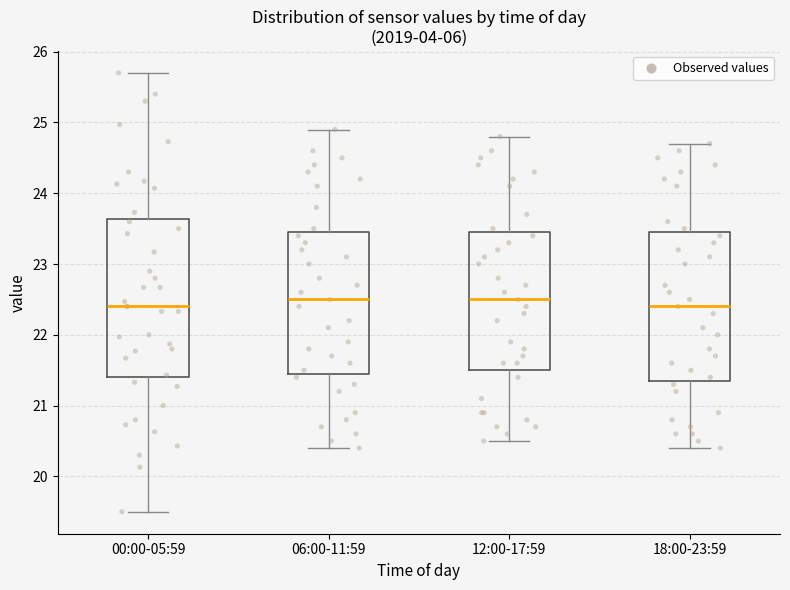

Reading left to right, transcribe this box plot: for each box, give where its median line is, the range the box spans, and where its two whiskers end, as read against the y-axis. The values are not printed on the chart, so give them approximately, as read against the axis.

00:00-05:59: median 22.4, box 21.4 to 23.6, whiskers 19.5 to 25.7
06:00-11:59: median 22.5, box 21.5 to 23.5, whiskers 20.4 to 24.9
12:00-17:59: median 22.5, box 21.5 to 23.5, whiskers 20.5 to 24.8
18:00-23:59: median 22.4, box 21.4 to 23.5, whiskers 20.4 to 24.7